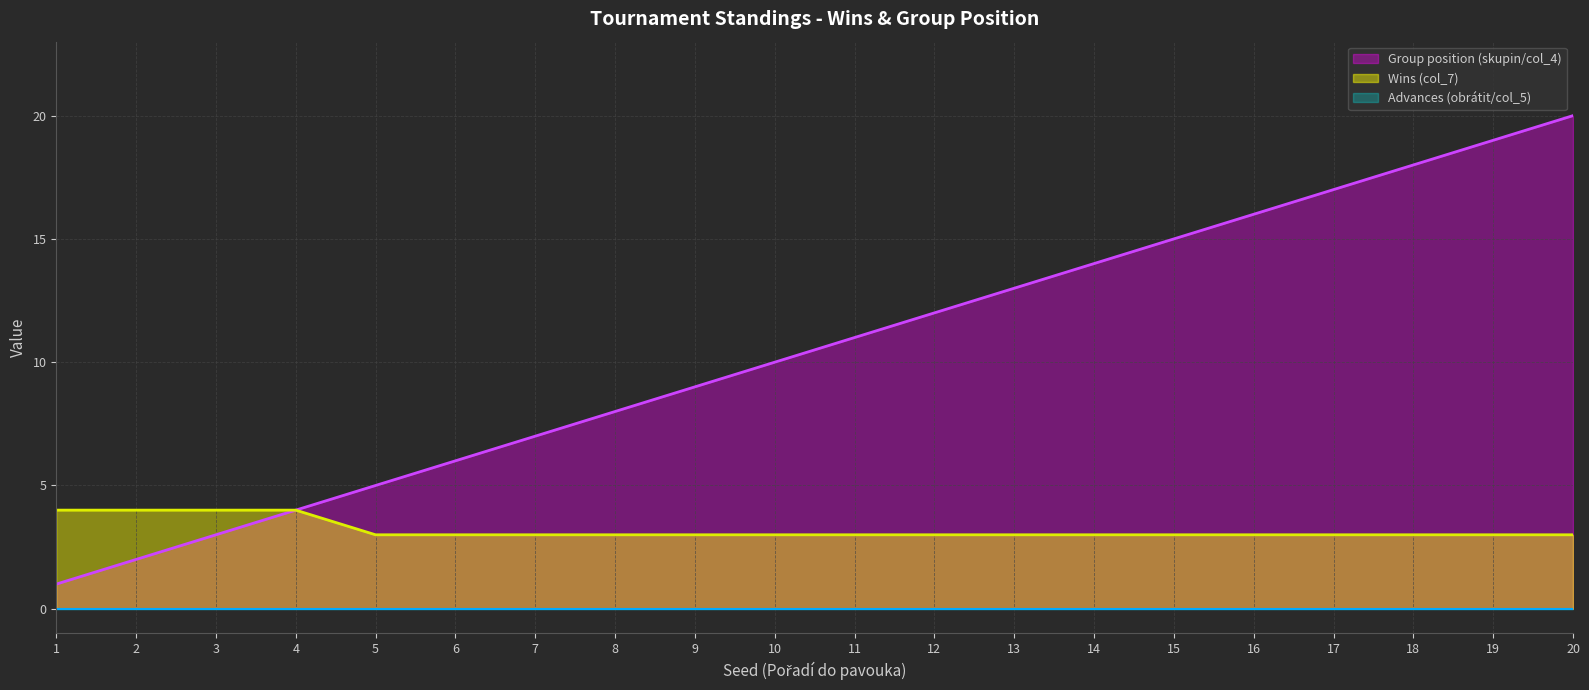

What is the maximum value shown in the chart?

20